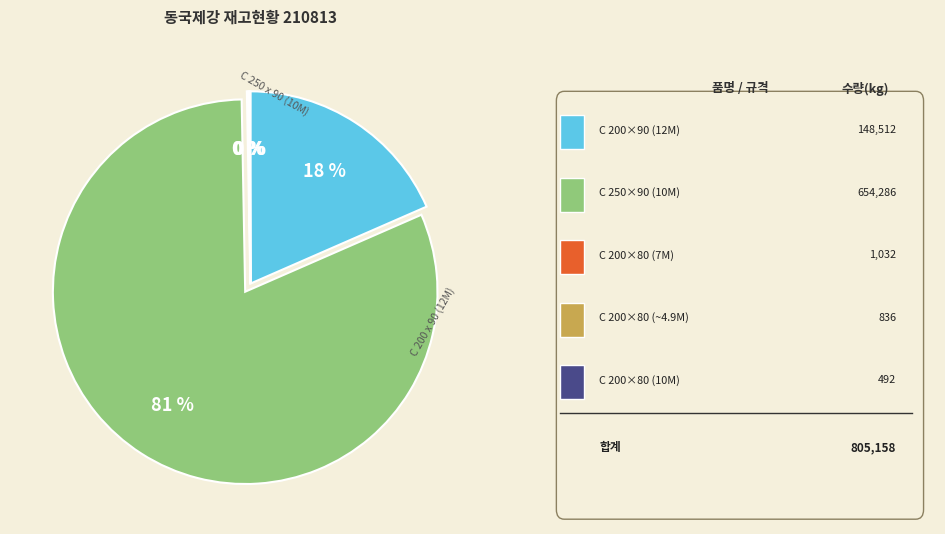

To the nearest percent, what is the average slice percentage?

20%